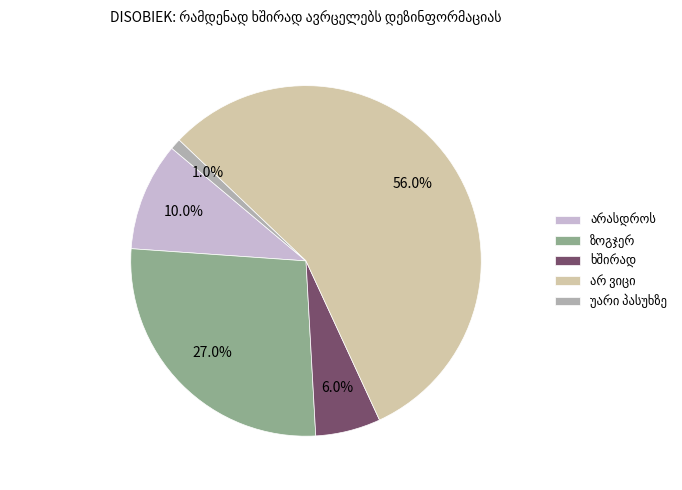

Is there a majority slice in this chart?

Yes